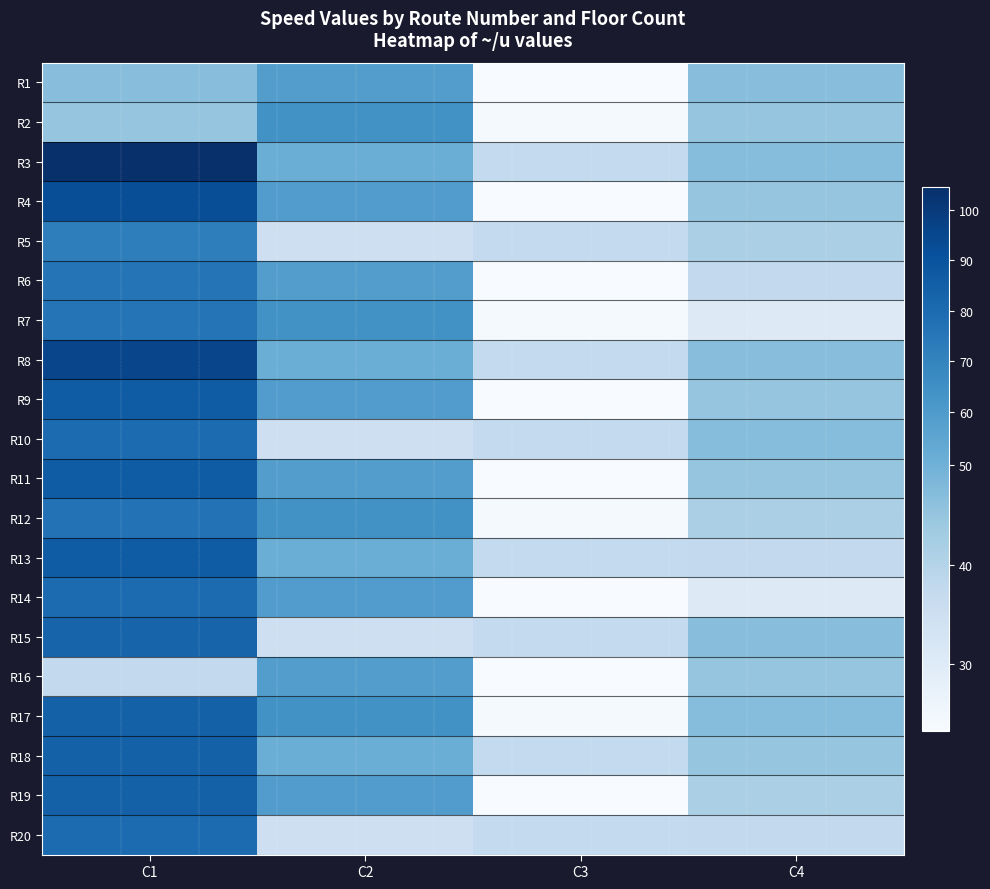

What is the total value across all series at C2?

1067.6